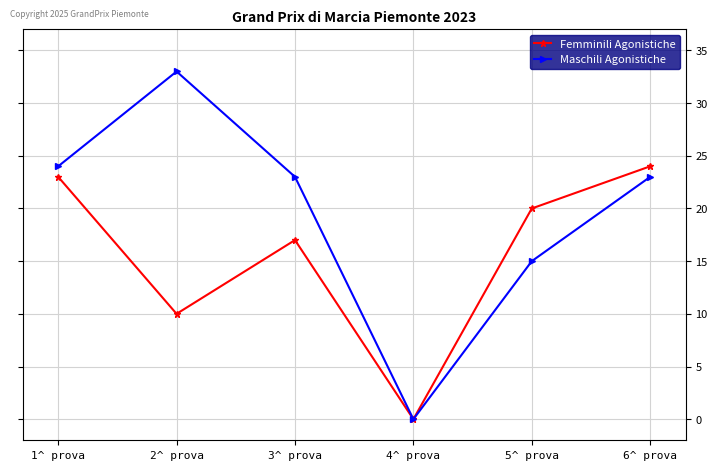

Reading right to left, what are all the values shown in this chart?

Femminili Agonistiche: 24	20	0	17	10	23
Maschili Agonistiche: 23	15	0	23	33	24